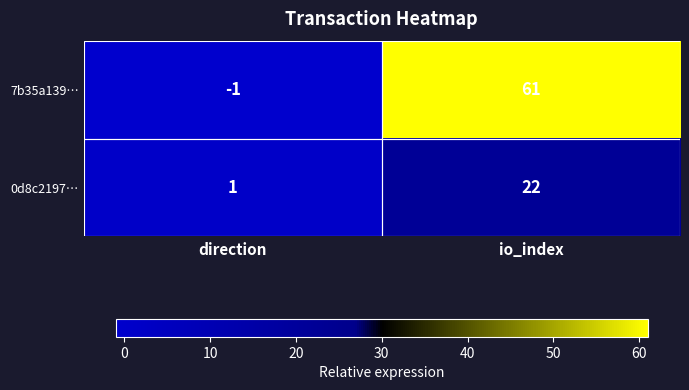

At how many categories does at least one series exceed 37?

1